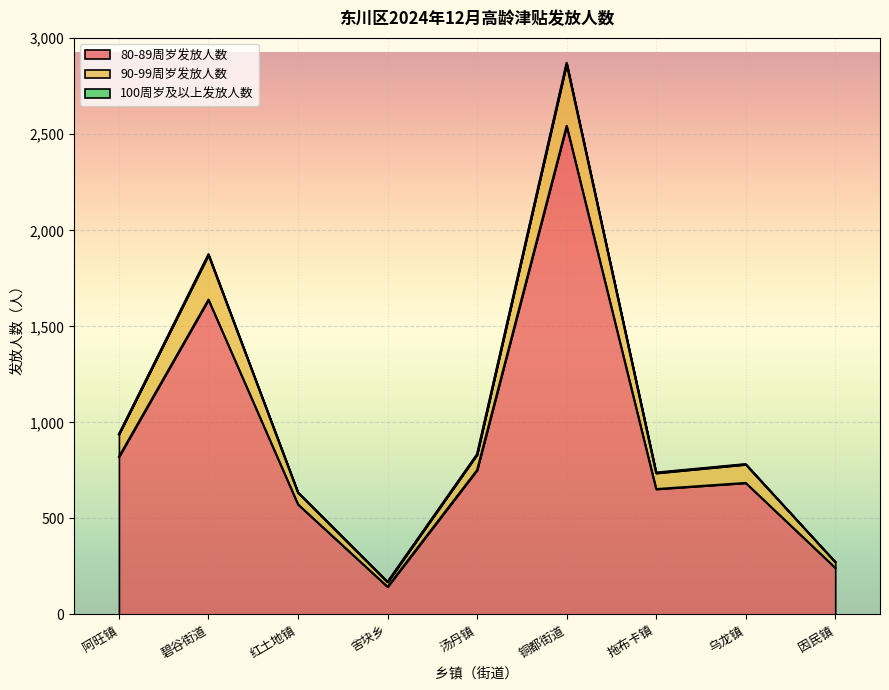

Where is the first local maximum for 80-89周岁发放人数?

碧谷街道